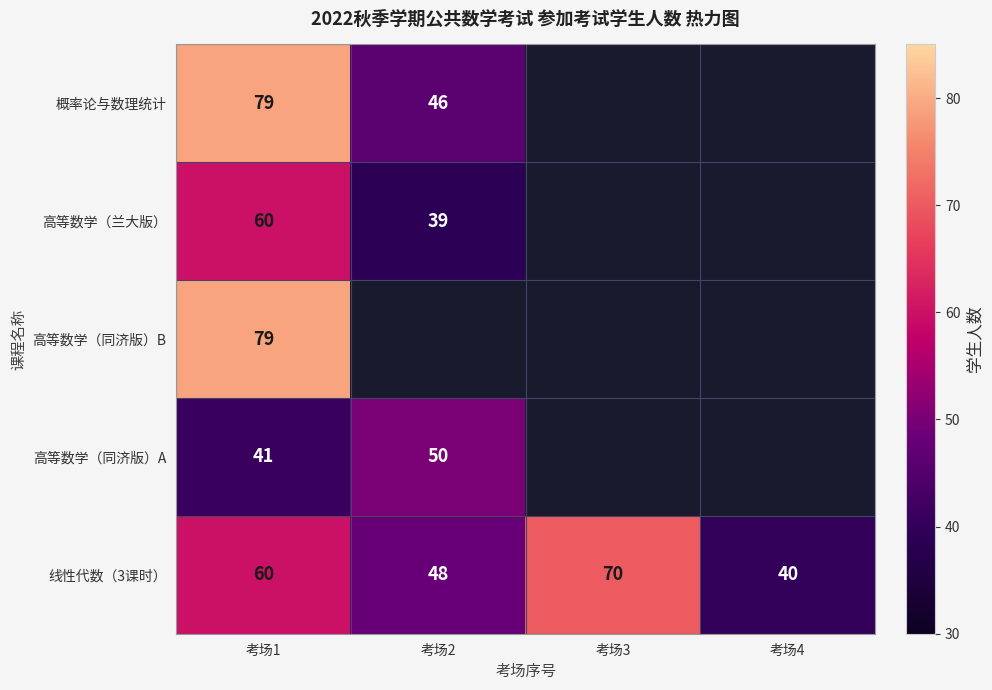

What is the spread (max minus min) of values at 考场1?

38